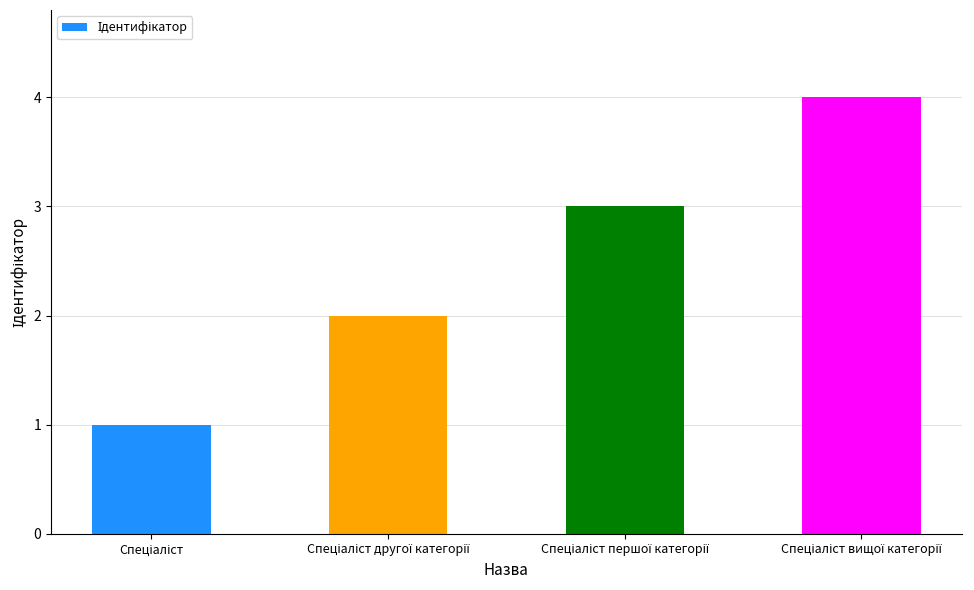

What is the value of the 2nd bar from the left?

2